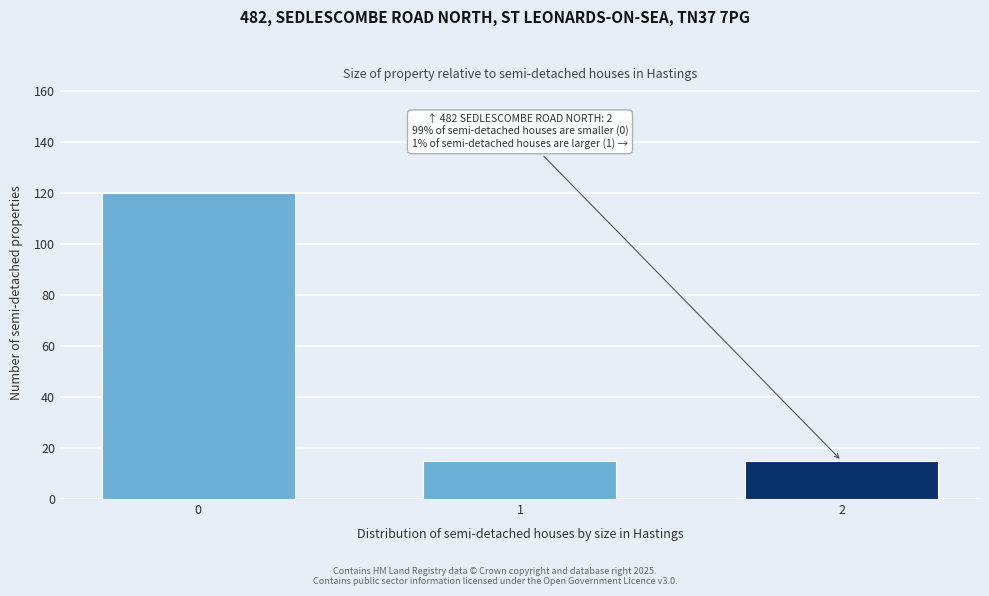

Reading right to left, transcribe all the data shown in this chart.

15	15	120